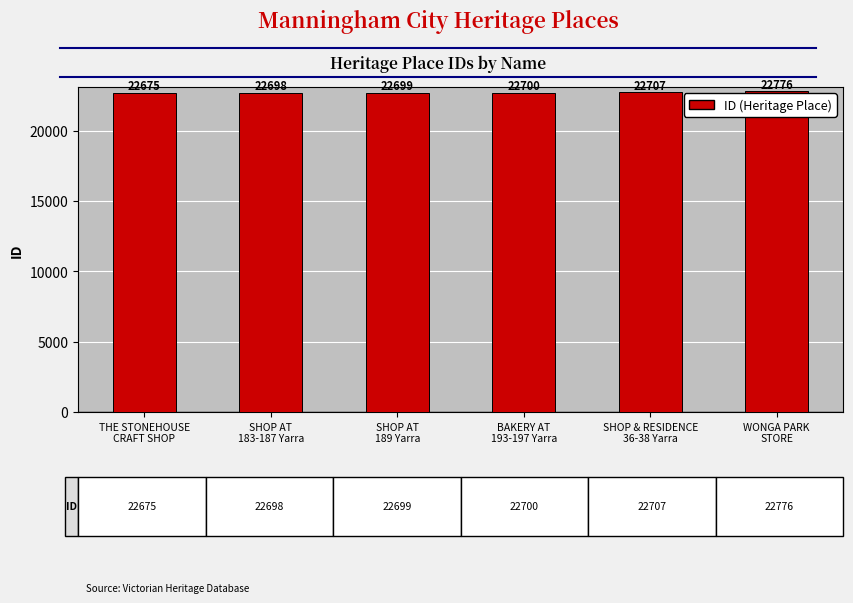

Reading right to left, extract all data points from this chart.

WONGA PARK
STORE=22776	SHOP & RESIDENCE
36-38 Yarra=22707	BAKERY AT
193-197 Yarra=22700	SHOP AT
189 Yarra=22699	SHOP AT
183-187 Yarra=22698	THE STONEHOUSE
CRAFT SHOP=22675